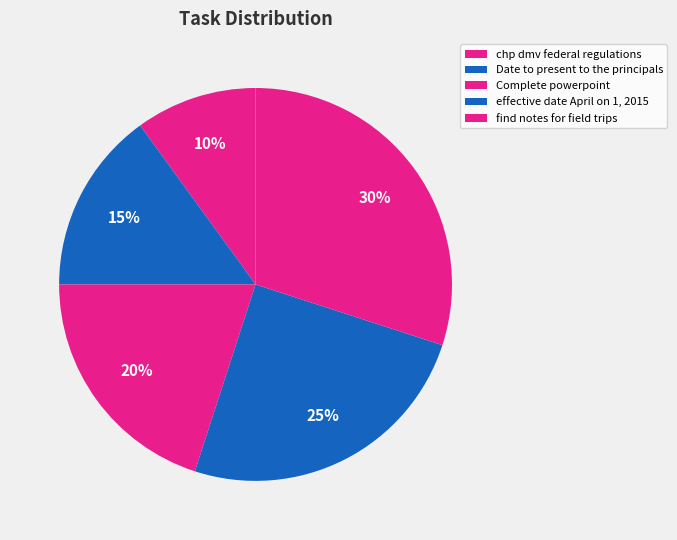

What percentage is the Complete powerpoint slice, to the nearest percent?

20%